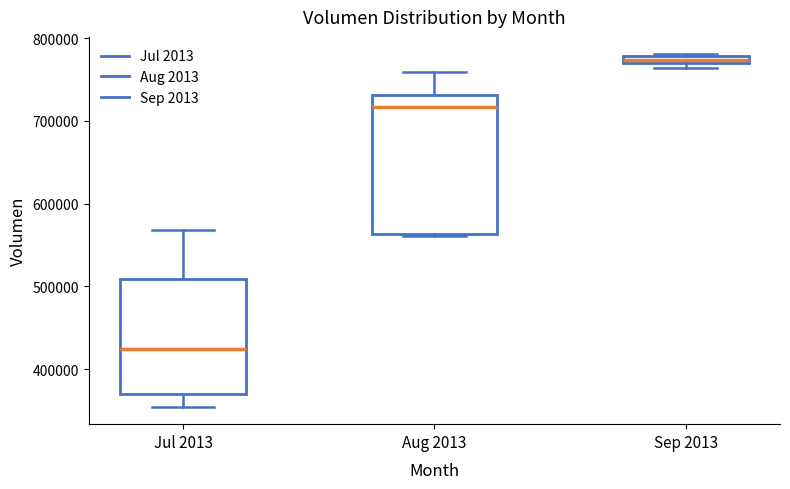

Where is the lower edge of the box for Aug 2013 on the y-axis? The values are not printed on the chart, so give them approximately, as read against the axis.

560000